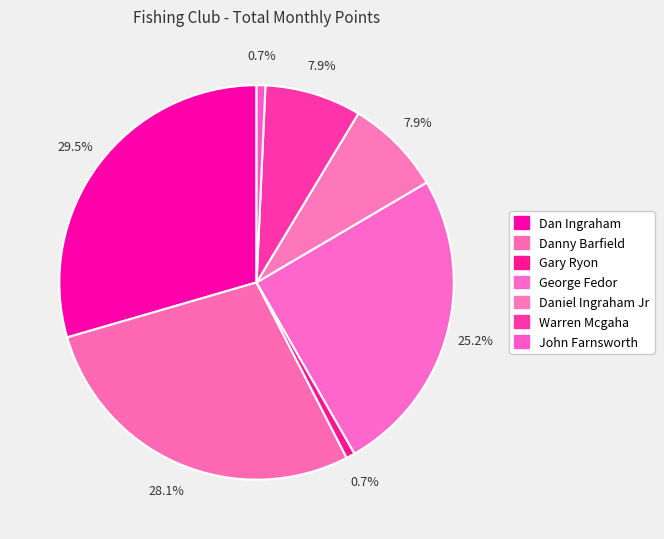

Count the number of slices in the pie.

7